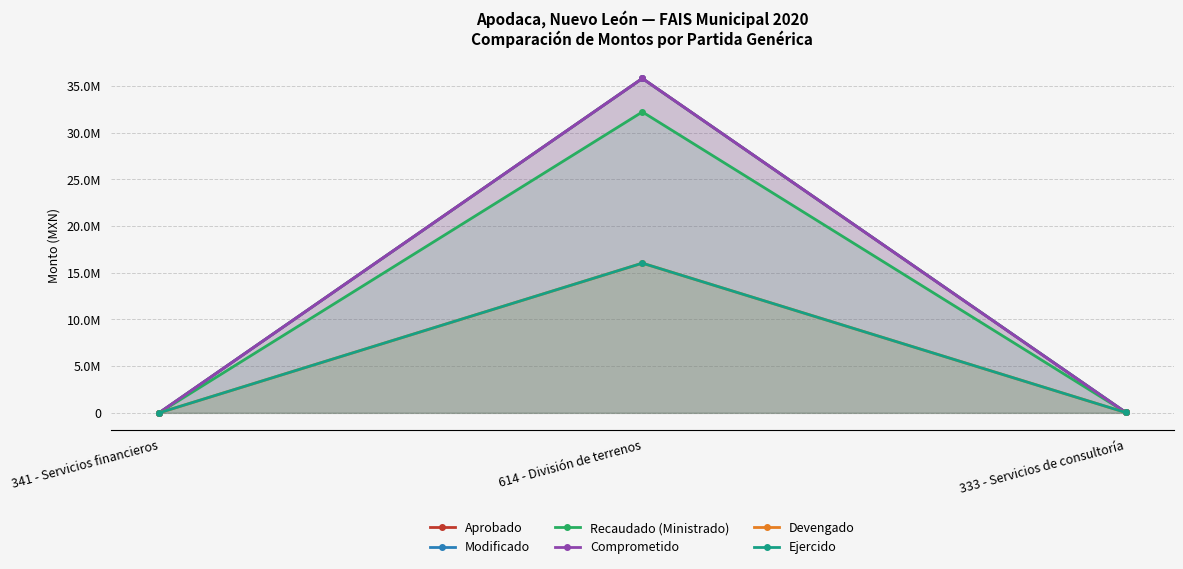

Reading right to left, what are all the values shown in this chart?

Aprobado: 333 - Servicios de consultoría=60000.0	614 - División de terrenos=35809292.0	341 - Servicios financieros=720.0
Modificado: 333 - Servicios de consultoría=60000.0	614 - División de terrenos=35809292.0	341 - Servicios financieros=720.0
Recaudado (Ministrado): 333 - Servicios de consultoría=60000.0	614 - División de terrenos=32222290.8	341 - Servicios financieros=720.0
Comprometido: 333 - Servicios de consultoría=39396.2	614 - División de terrenos=35809292.0	341 - Servicios financieros=0.0
Devengado: 333 - Servicios de consultoría=39396.2	614 - División de terrenos=16027808.7	341 - Servicios financieros=0.0
Ejercido: 333 - Servicios de consultoría=39396.2	614 - División de terrenos=16027808.7	341 - Servicios financieros=0.0